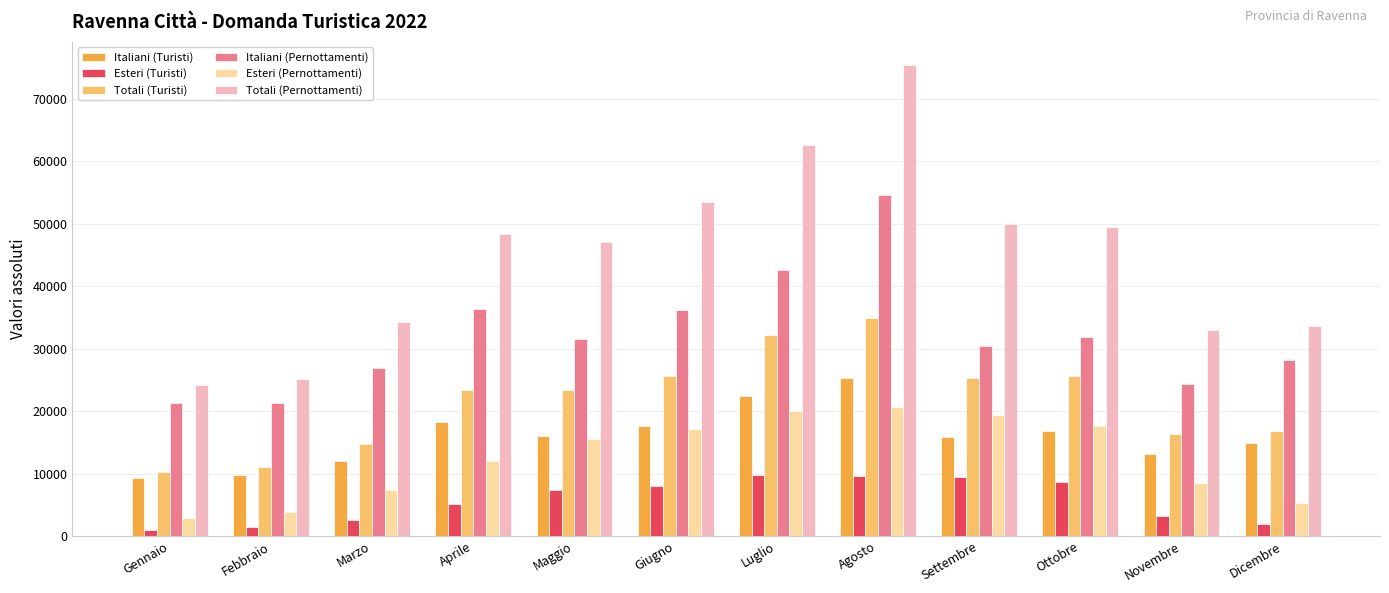

Which series changed the most between Giugno and Agosto?

Totali (Pernottamenti)